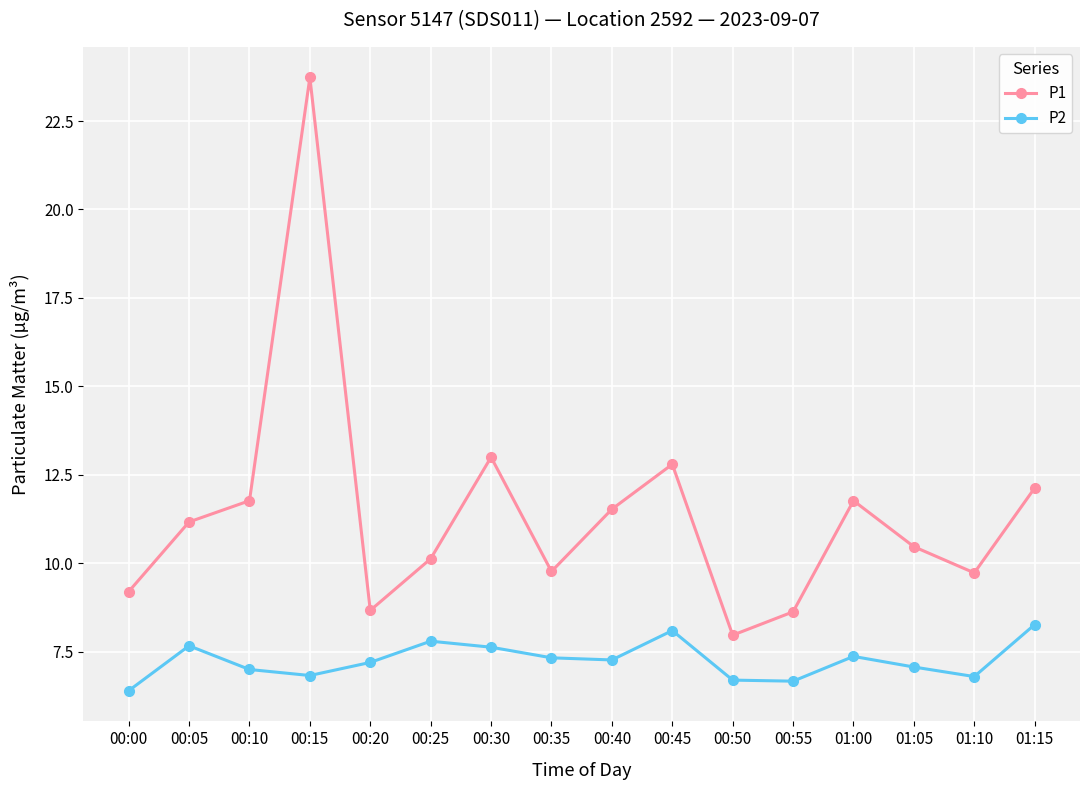

How many lines are shown in the chart?

2